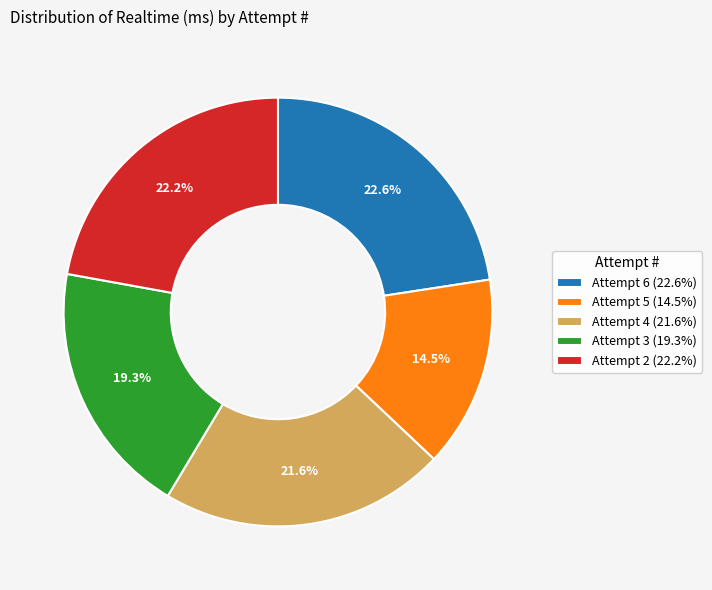

To the nearest percent, what is the average slice percentage?

20%